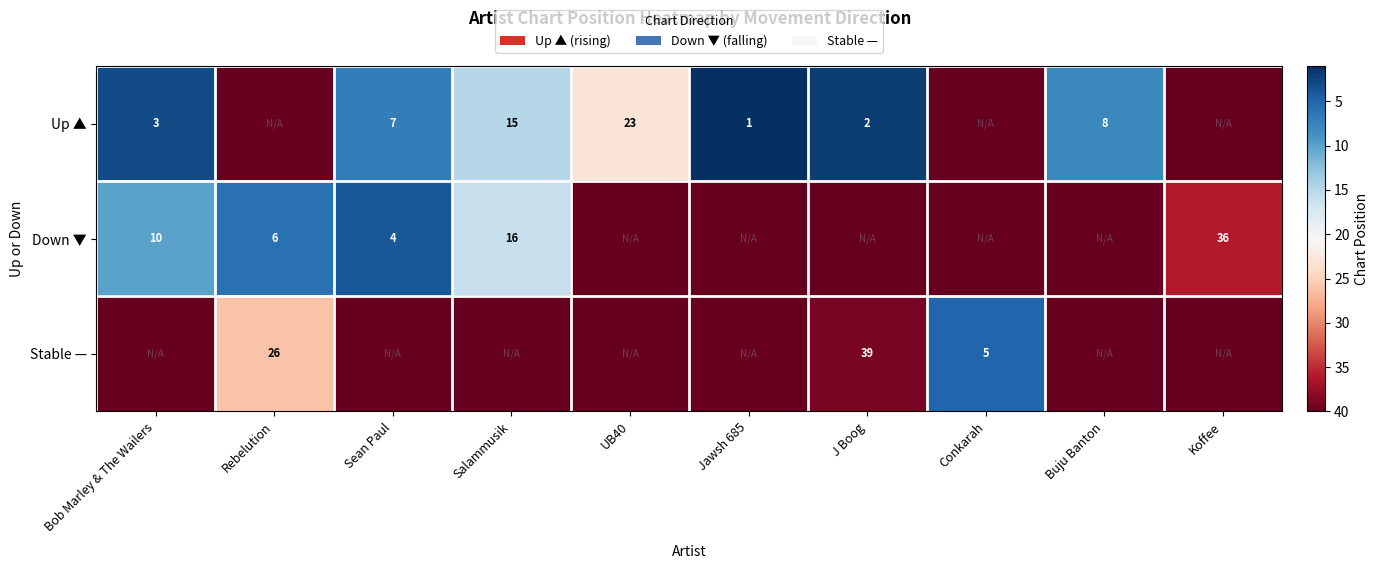

True or false: Up ▲ has a value of 10 at Salammusik.

False